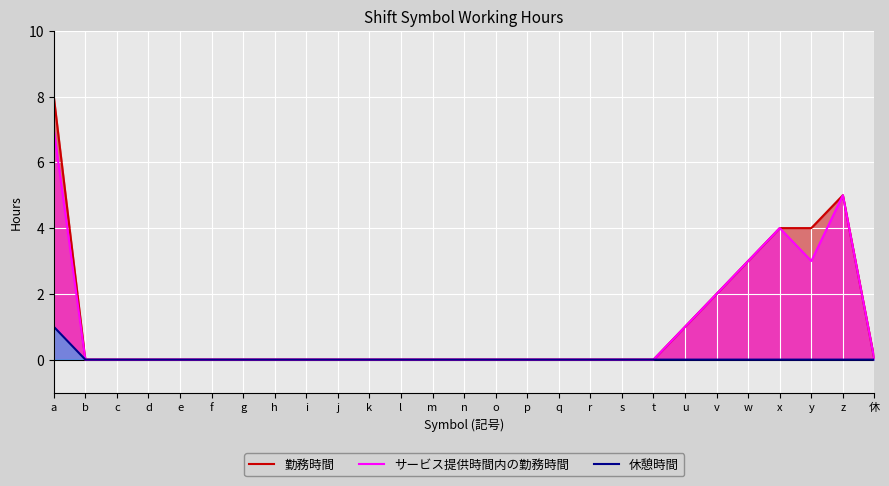

How many distinct data groups are displayed?

3